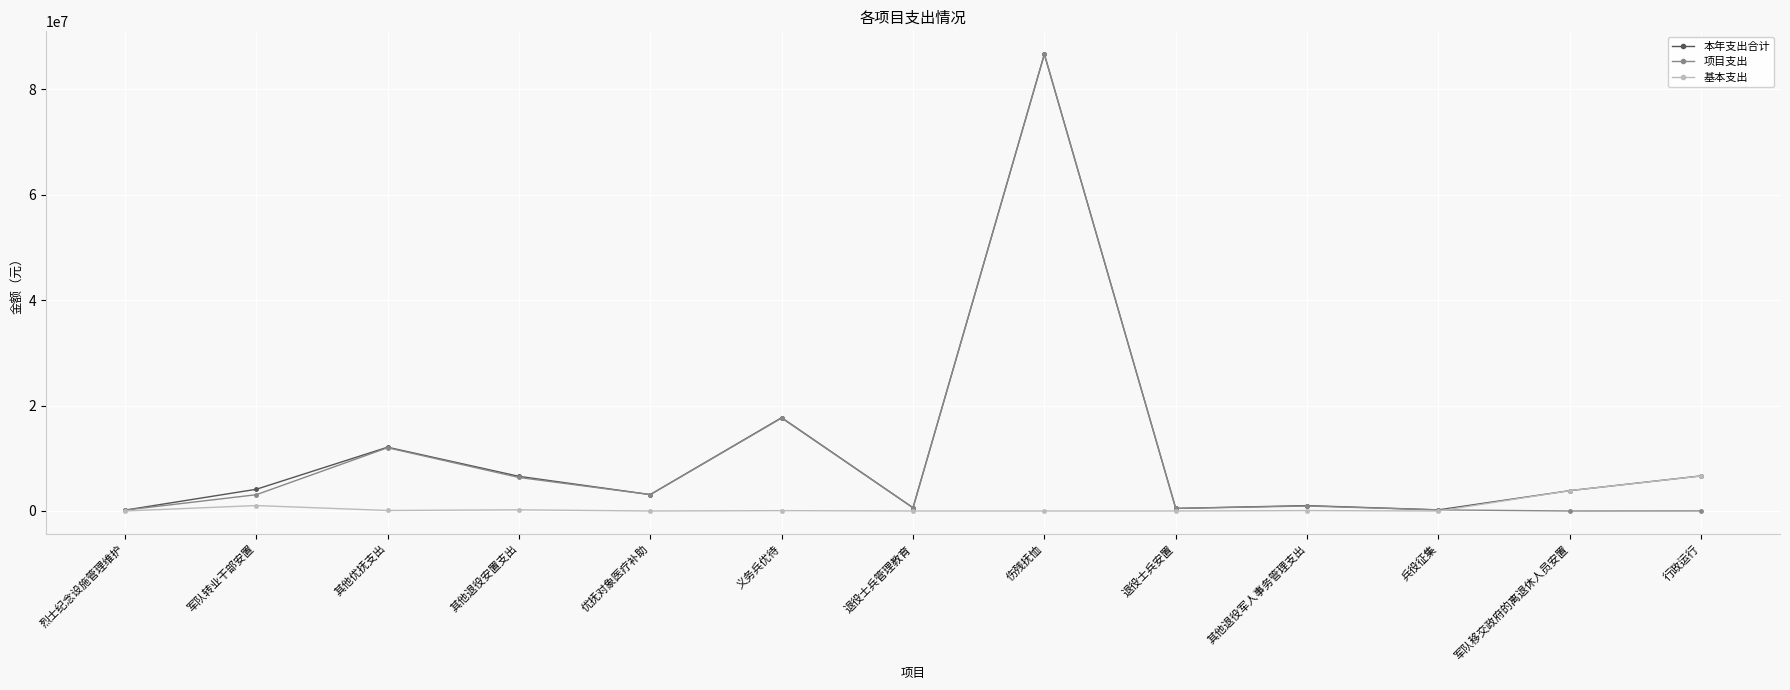

Where is the first local minimum for 本年支出合计?

优抚对象医疗补助